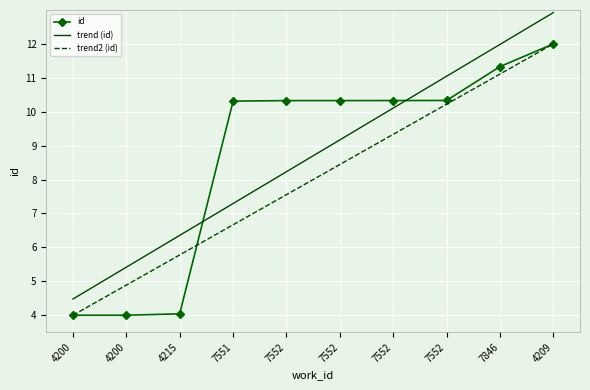

What are all the series names shown in the legend?

id, trend (id), trend2 (id)